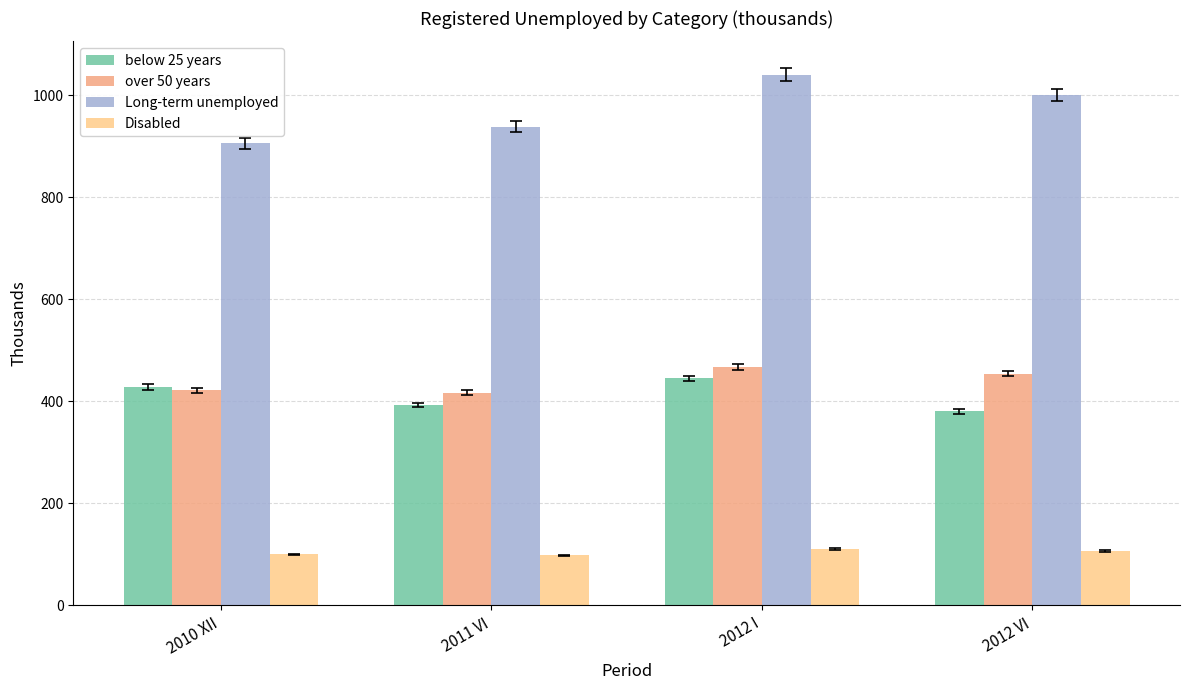

What is the minimum value shown in the chart?

98.2